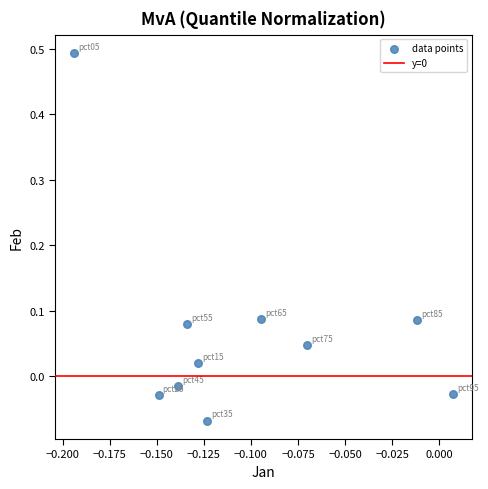

What is the range of Y values (max minus min)?

0.6